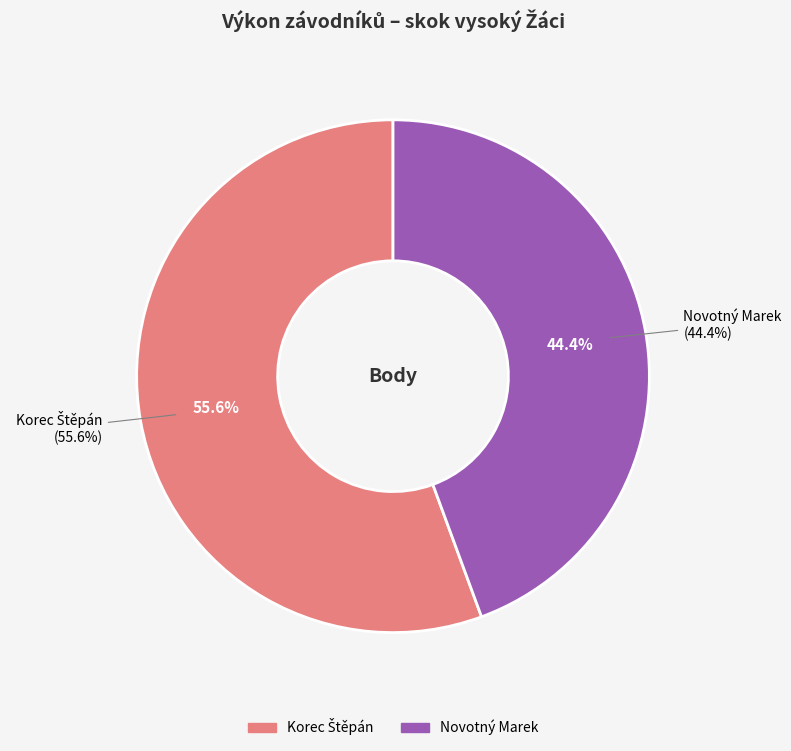

What percentage is NOT represented by Korec Štěpán?

44.4%